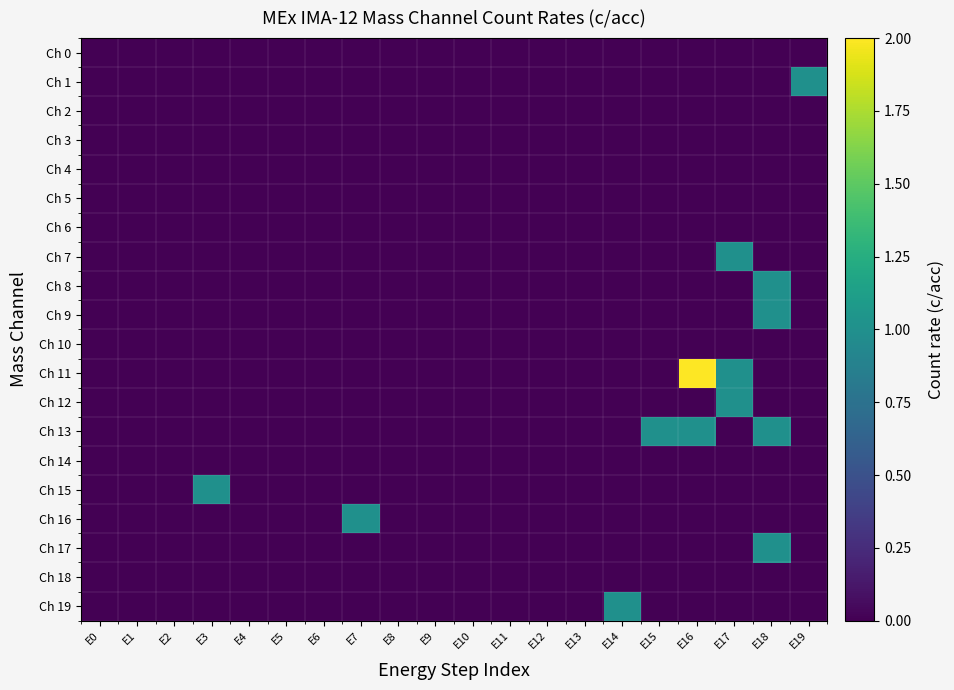

At which category is the sum across all series the highest?

E18